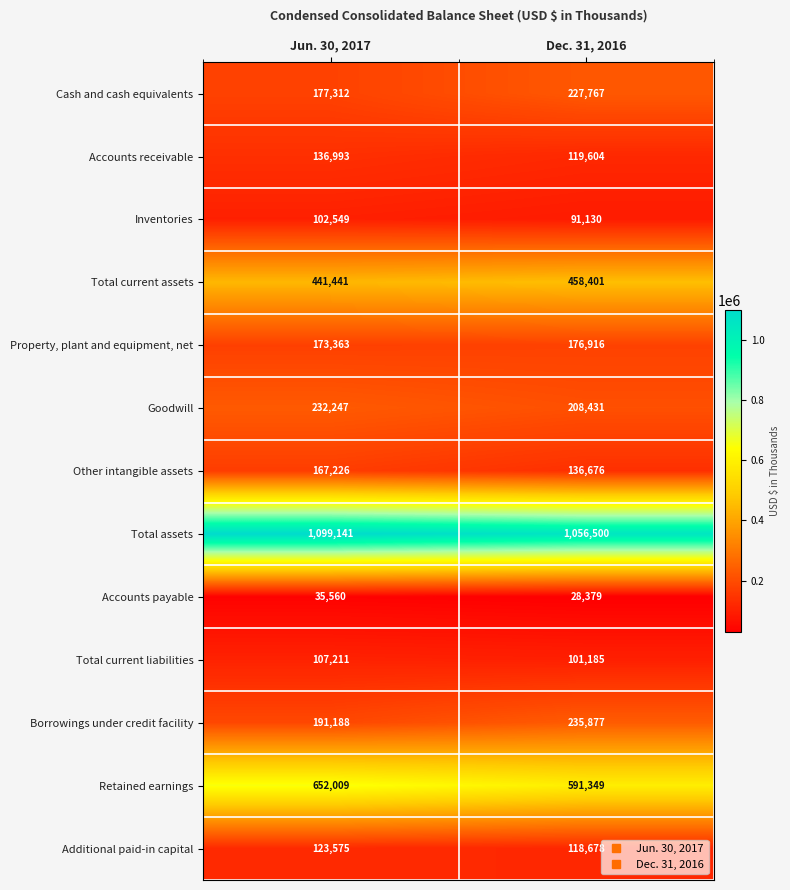

Between Jun. 30, 2017 and Dec. 31, 2016, which series saw the biggest shift?

Retained earnings